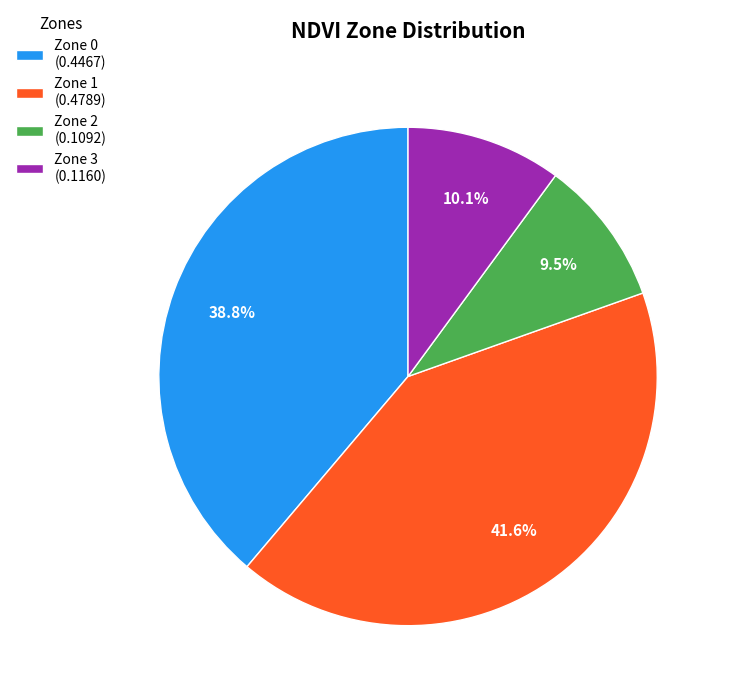

Count the number of slices in the pie.

4